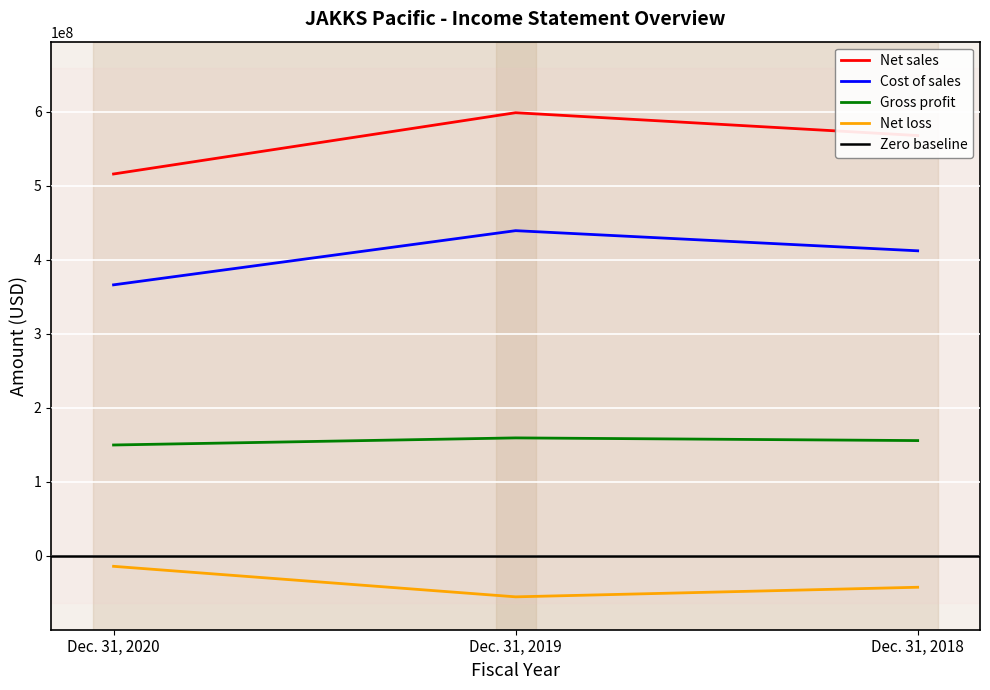

The value of Cost of sales at Dec. 31, 2020 is 366107000. True or false?

True